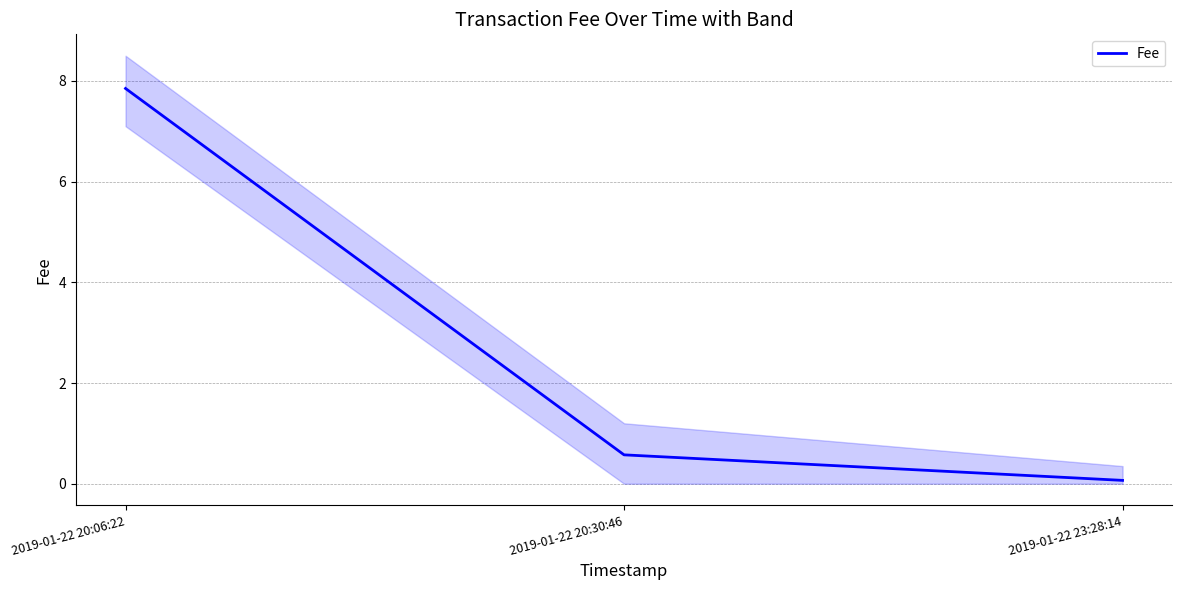

What is the minimum value shown in the chart?

0.1